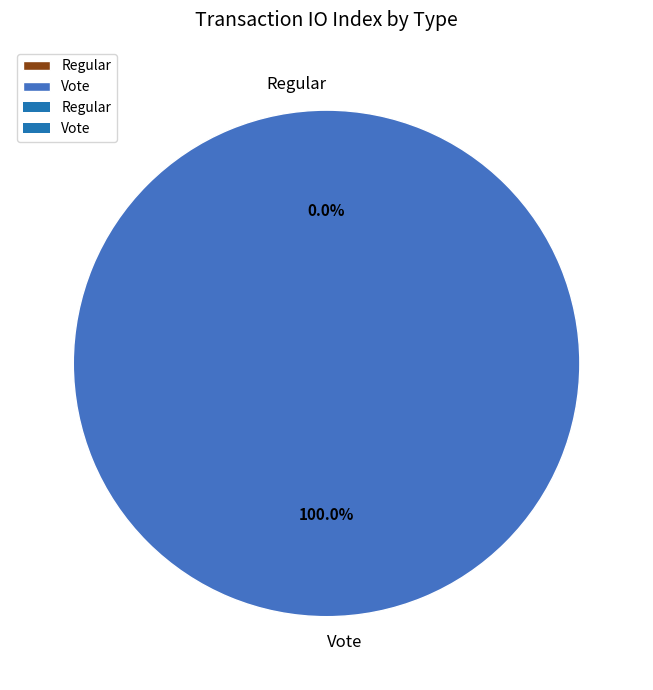

What is the majority slice?

Vote